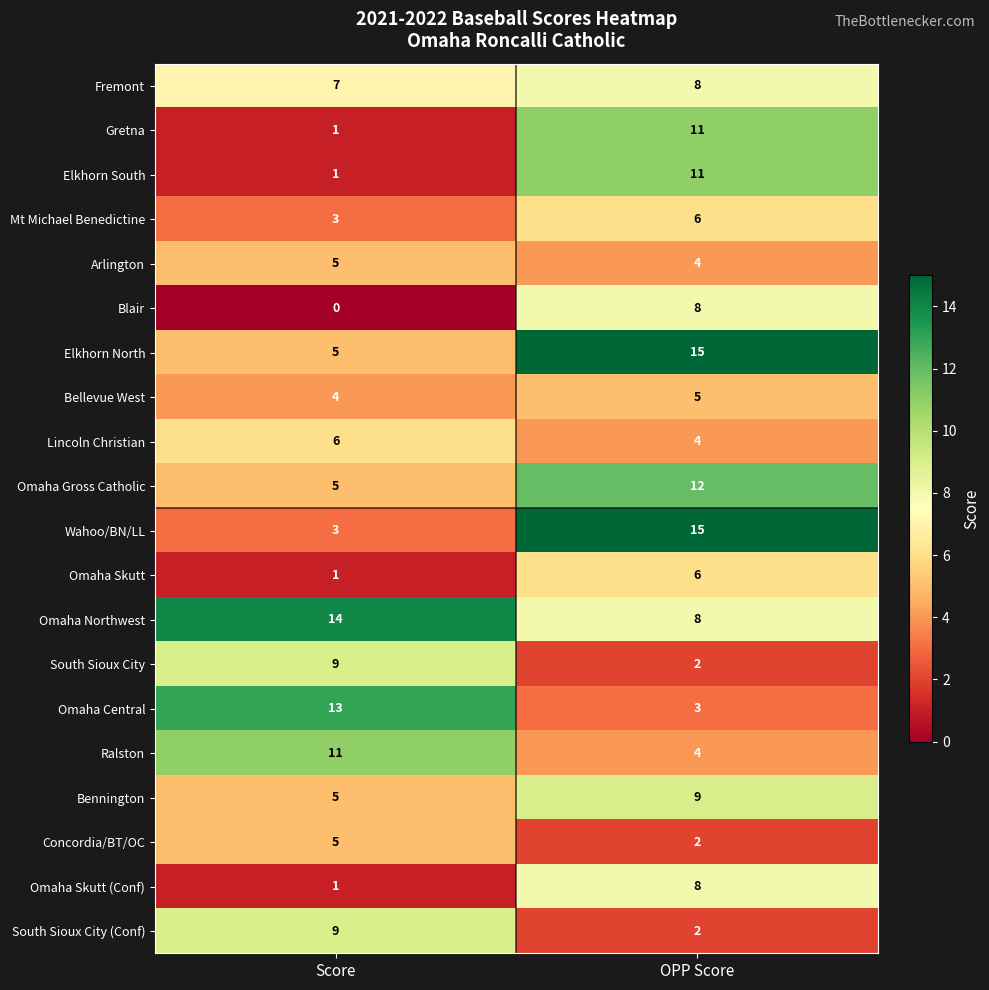

What is the sum of the South Sioux City values at Score and OPP Score?

11